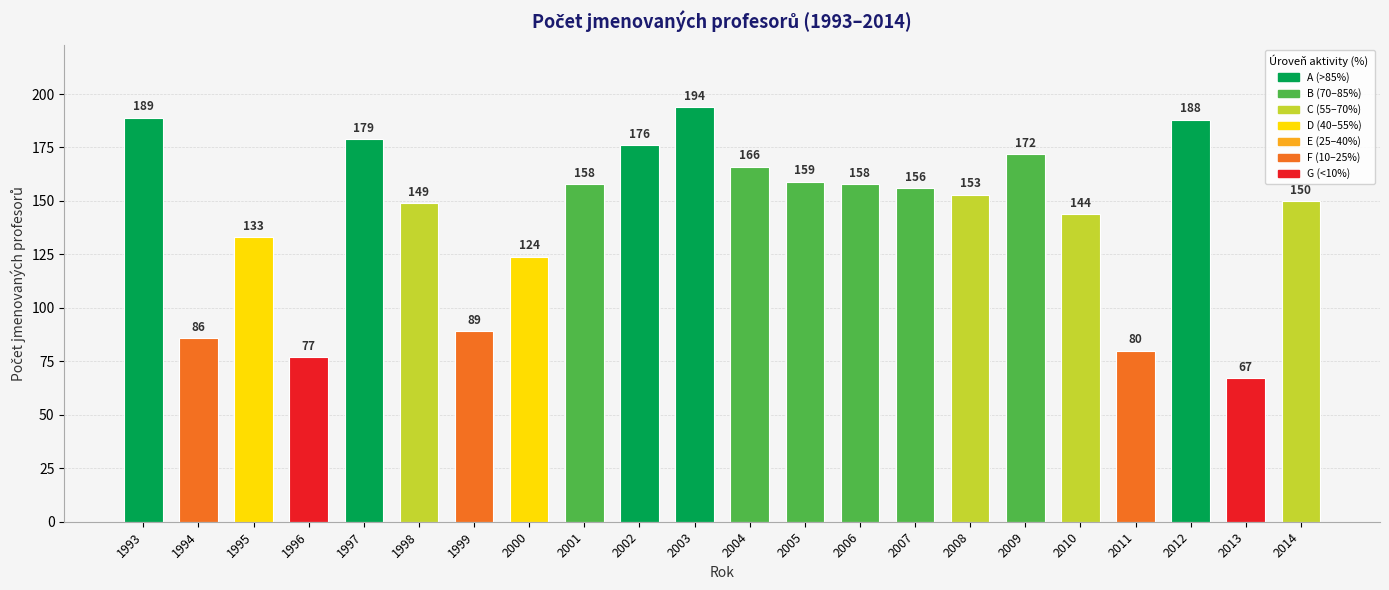

What is the sum of the values at 1997 and 1999?

268